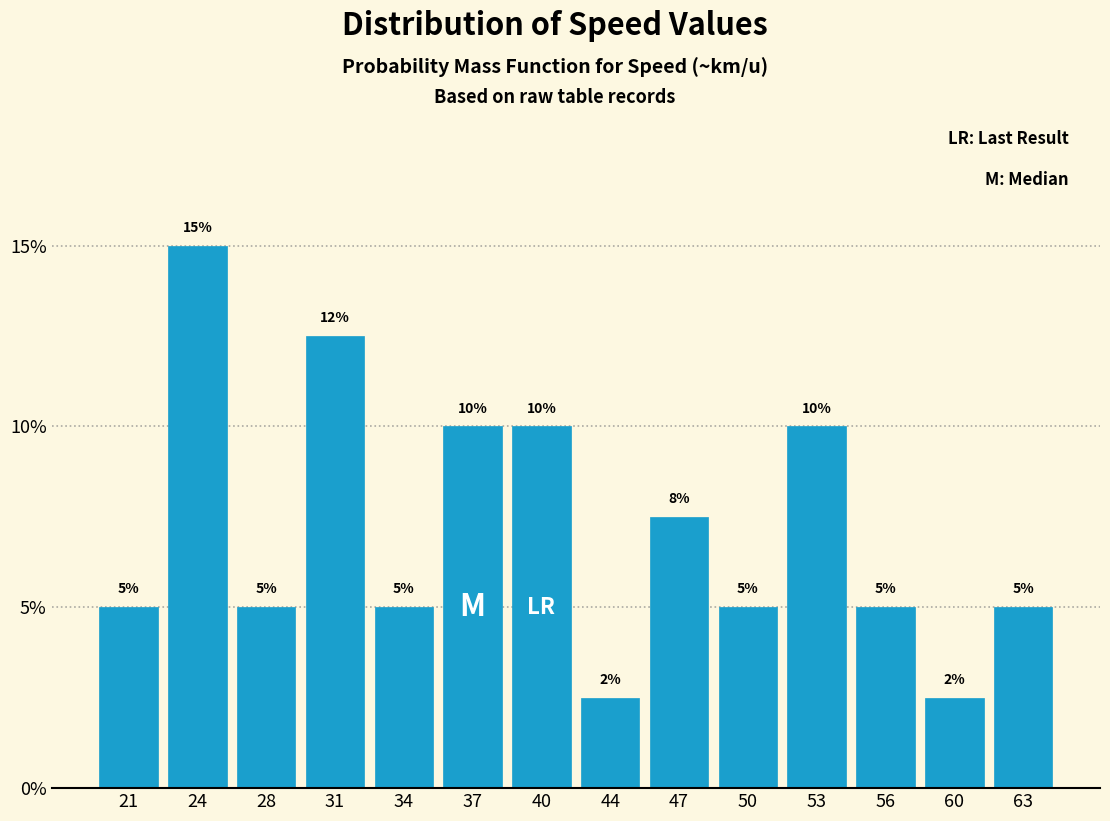

What is the value of the 11th bar from the left?

10.0